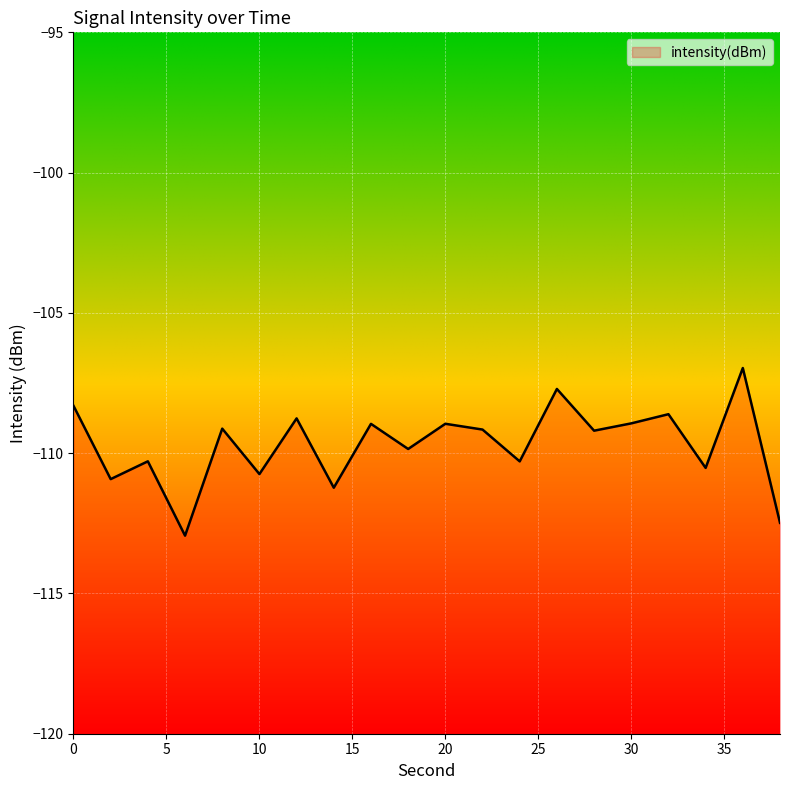

Is this an area chart (filled region under the line)?

No